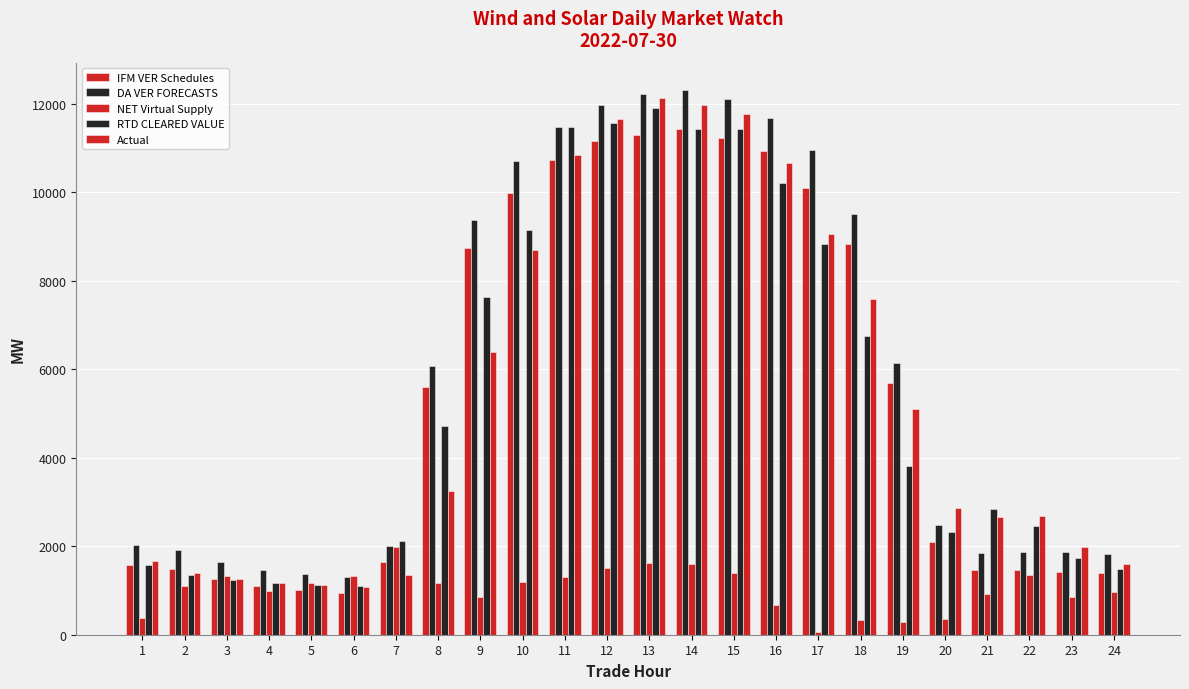

How many series are shown in this chart?

5